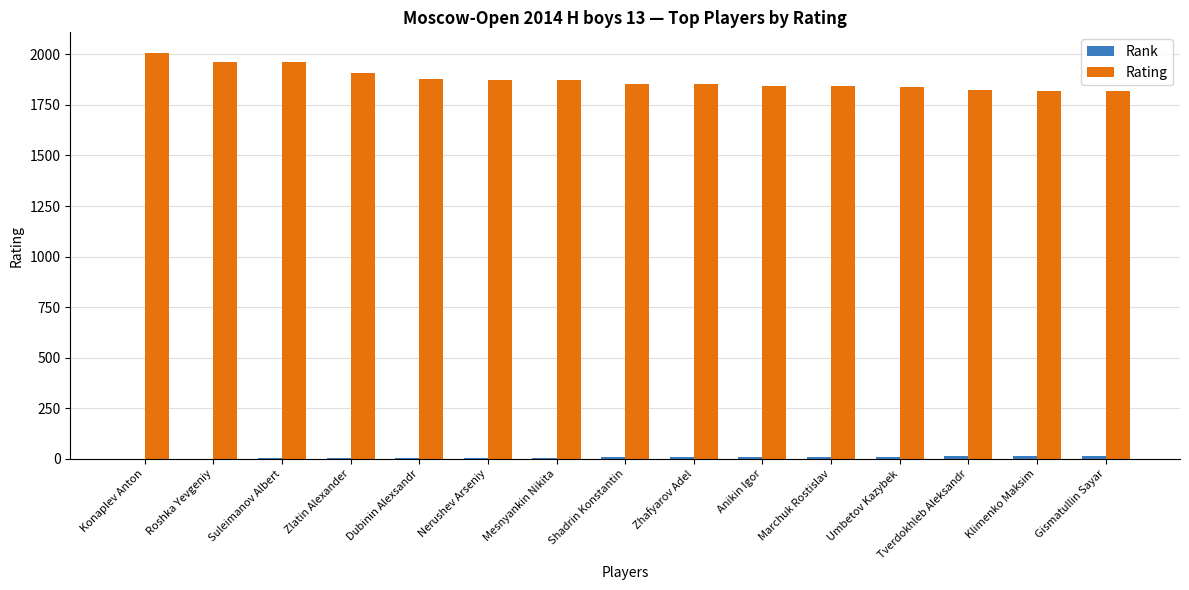

Is it true that Rating equals 1178 at Anikin Igor?

False